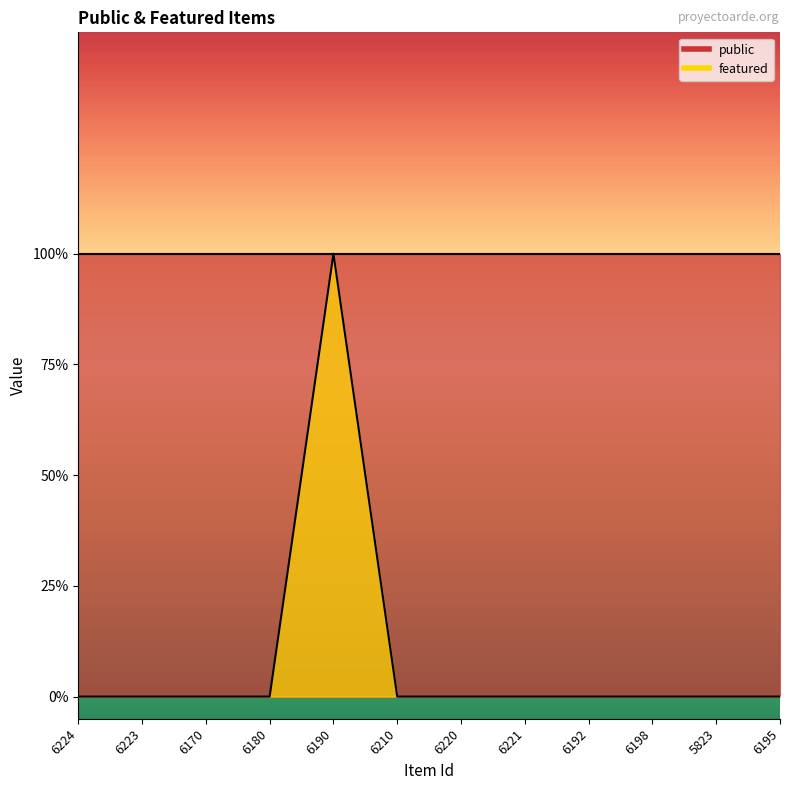

The value at 6180 is 1. True or false?

False